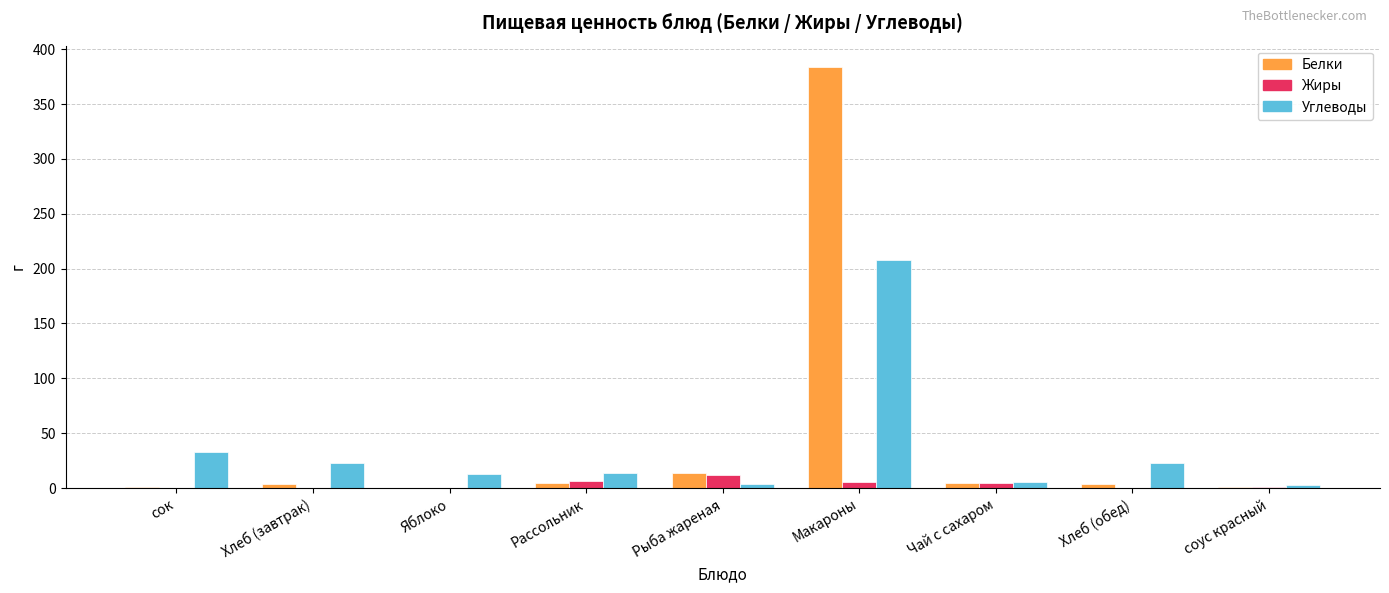

Which series has the largest total across all categories?

Белки